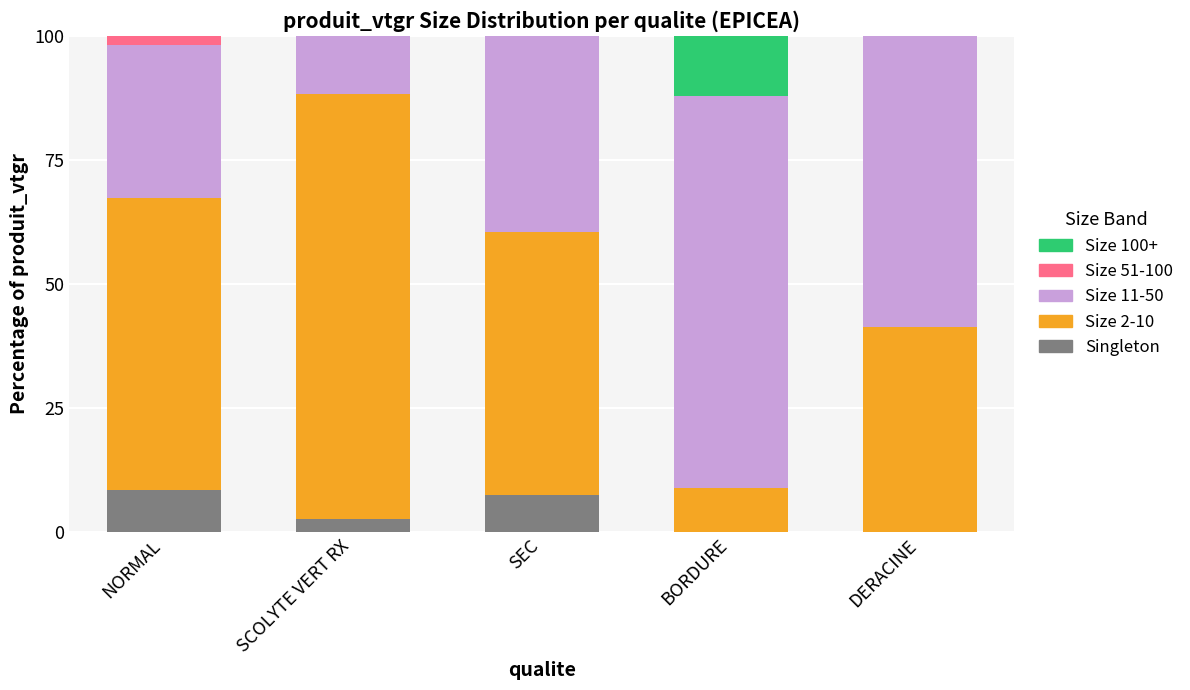

True or false: Singleton has a value of 7.5 at SEC.

True